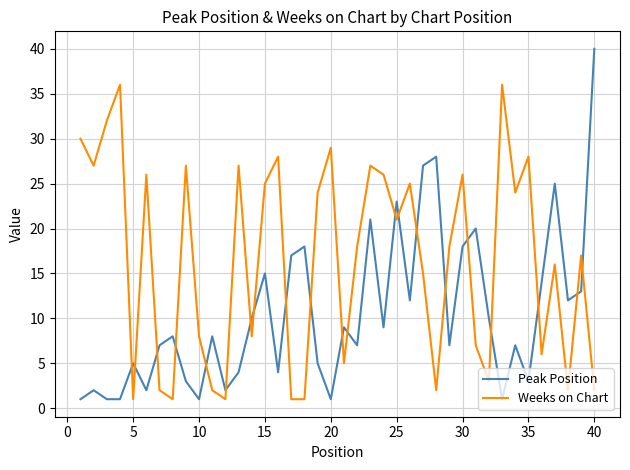

Which series has the largest total across all categories?

Weeks on Chart